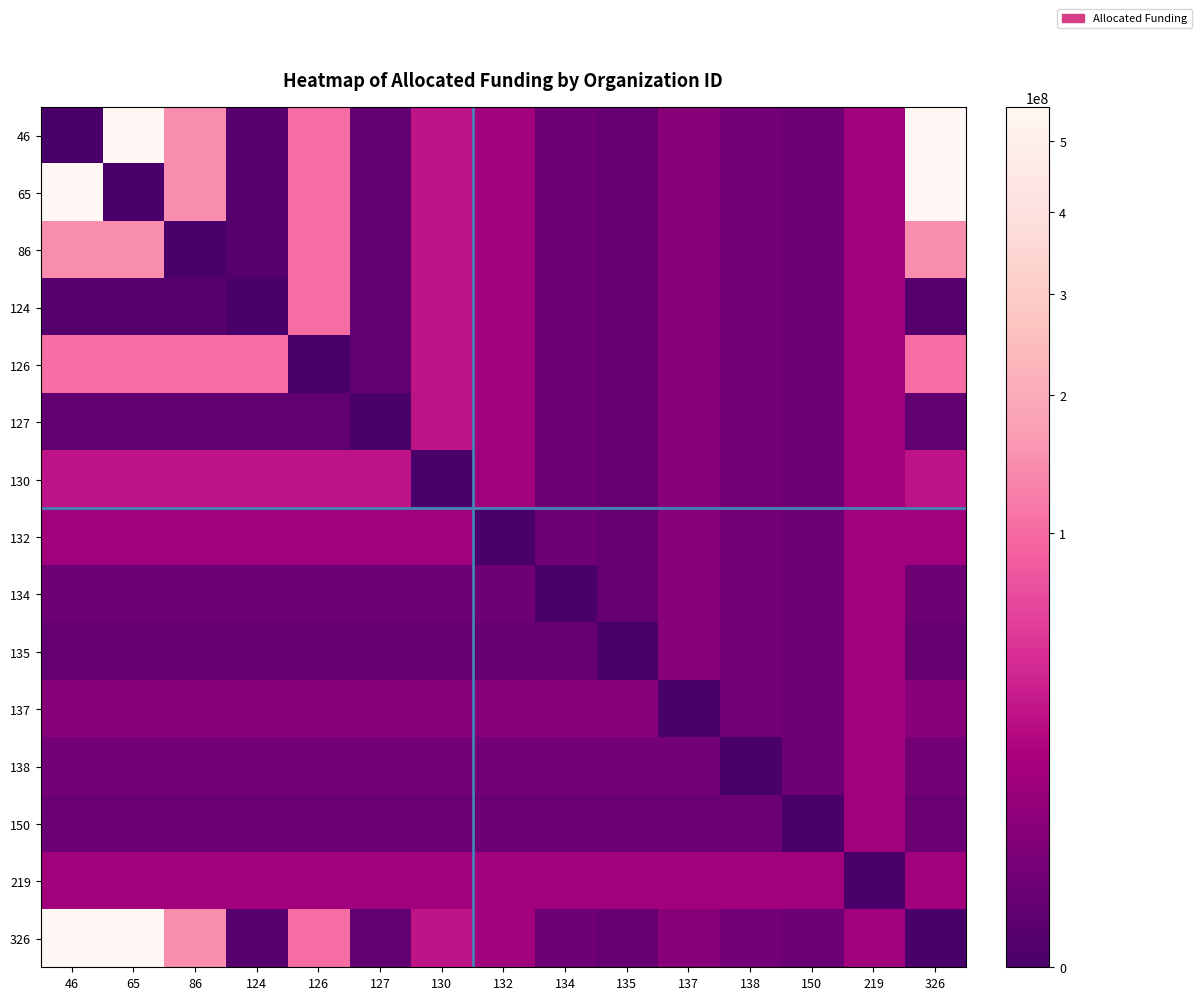

Reading left to right, extract all data points from this chart.

46: 46=0	65=554014185	86=144416608	124=165699	126=102133524	127=576955	130=26536136	132=12791977	134=1745861	135=936449	137=6020125	138=2239459	150=1200000	219=12800741	326=554014185
65: 46=554014185	65=0	86=144416608	124=165699	126=102133524	127=576955	130=26536136	132=12791977	134=1745861	135=936449	137=6020125	138=2239459	150=1200000	219=12800741	326=554014185
86: 46=144416608	65=144416608	86=0	124=165699	126=102133524	127=576955	130=26536136	132=12791977	134=1745861	135=936449	137=6020125	138=2239459	150=1200000	219=12800741	326=144416608
124: 46=165699	65=165699	86=165699	124=0	126=102133524	127=576955	130=26536136	132=12791977	134=1745861	135=936449	137=6020125	138=2239459	150=1200000	219=12800741	326=165699
126: 46=102133524	65=102133524	86=102133524	124=102133524	126=0	127=576955	130=26536136	132=12791977	134=1745861	135=936449	137=6020125	138=2239459	150=1200000	219=12800741	326=102133524
127: 46=576955	65=576955	86=576955	124=576955	126=576955	127=0	130=26536136	132=12791977	134=1745861	135=936449	137=6020125	138=2239459	150=1200000	219=12800741	326=576955
130: 46=26536136	65=26536136	86=26536136	124=26536136	126=26536136	127=26536136	130=0	132=12791977	134=1745861	135=936449	137=6020125	138=2239459	150=1200000	219=12800741	326=26536136
132: 46=12791977	65=12791977	86=12791977	124=12791977	126=12791977	127=12791977	130=12791977	132=0	134=1745861	135=936449	137=6020125	138=2239459	150=1200000	219=12800741	326=12791977
134: 46=1745861	65=1745861	86=1745861	124=1745861	126=1745861	127=1745861	130=1745861	132=1745861	134=0	135=936449	137=6020125	138=2239459	150=1200000	219=12800741	326=1745861
135: 46=936449	65=936449	86=936449	124=936449	126=936449	127=936449	130=936449	132=936449	134=936449	135=0	137=6020125	138=2239459	150=1200000	219=12800741	326=936449
137: 46=6020125	65=6020125	86=6020125	124=6020125	126=6020125	127=6020125	130=6020125	132=6020125	134=6020125	135=6020125	137=0	138=2239459	150=1200000	219=12800741	326=6020125
138: 46=2239459	65=2239459	86=2239459	124=2239459	126=2239459	127=2239459	130=2239459	132=2239459	134=2239459	135=2239459	137=2239459	138=0	150=1200000	219=12800741	326=2239459
150: 46=1200000	65=1200000	86=1200000	124=1200000	126=1200000	127=1200000	130=1200000	132=1200000	134=1200000	135=1200000	137=1200000	138=1200000	150=0	219=12800741	326=1200000
219: 46=12800741	65=12800741	86=12800741	124=12800741	126=12800741	127=12800741	130=12800741	132=12800741	134=12800741	135=12800741	137=12800741	138=12800741	150=12800741	219=0	326=12800741
326: 46=554014185	65=554014185	86=144416608	124=165699	126=102133524	127=576955	130=26536136	132=12791977	134=1745861	135=936449	137=6020125	138=2239459	150=1200000	219=12800741	326=0